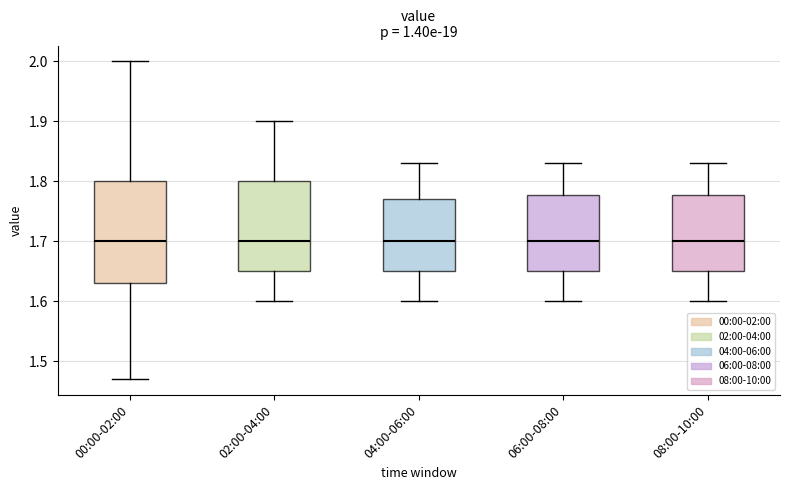

Comparing the boxes themselves (not the whiskers), which one is the tallest?

00:00-02:00